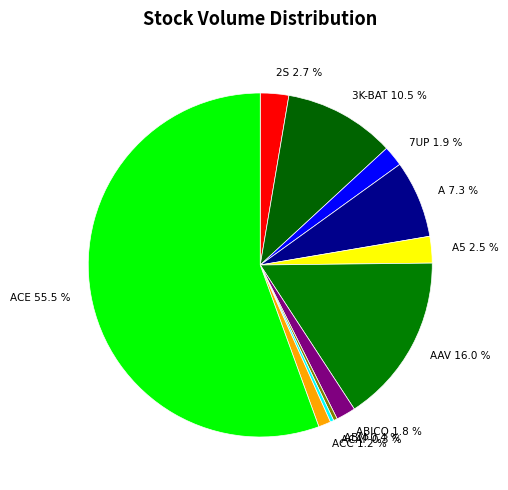

Combined, do ACAP and 2S account for over 50%?

No